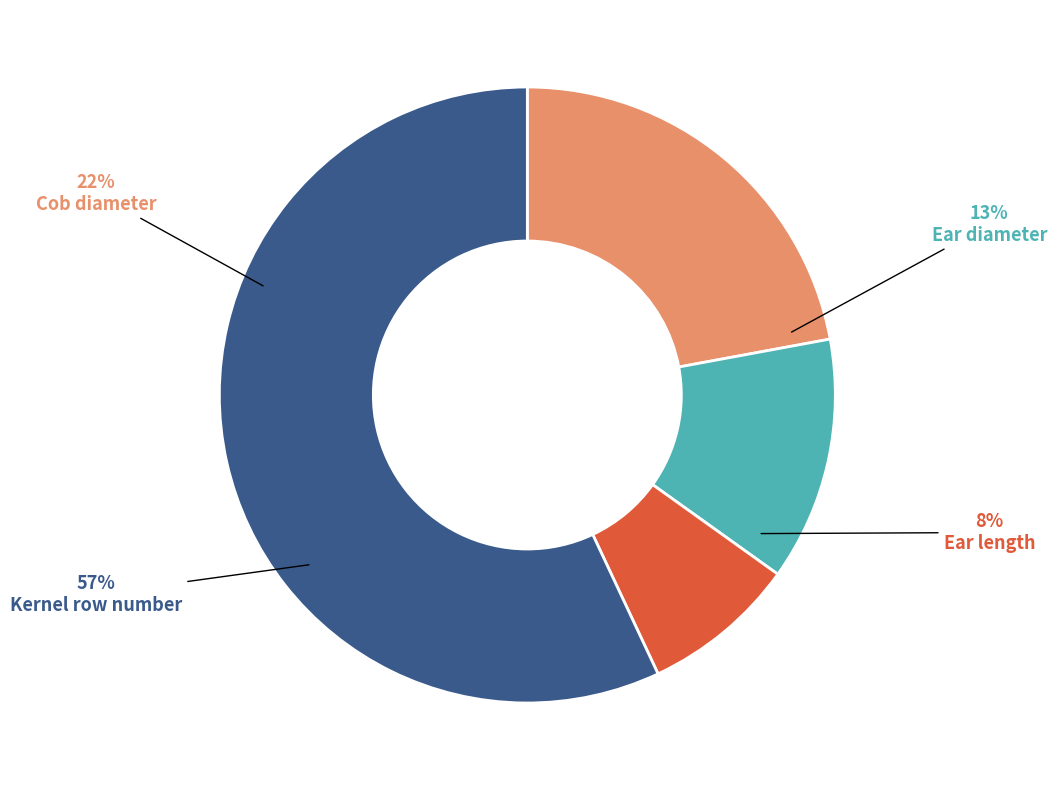

Between Kernel row number and Ear length, which is larger?

Kernel row number